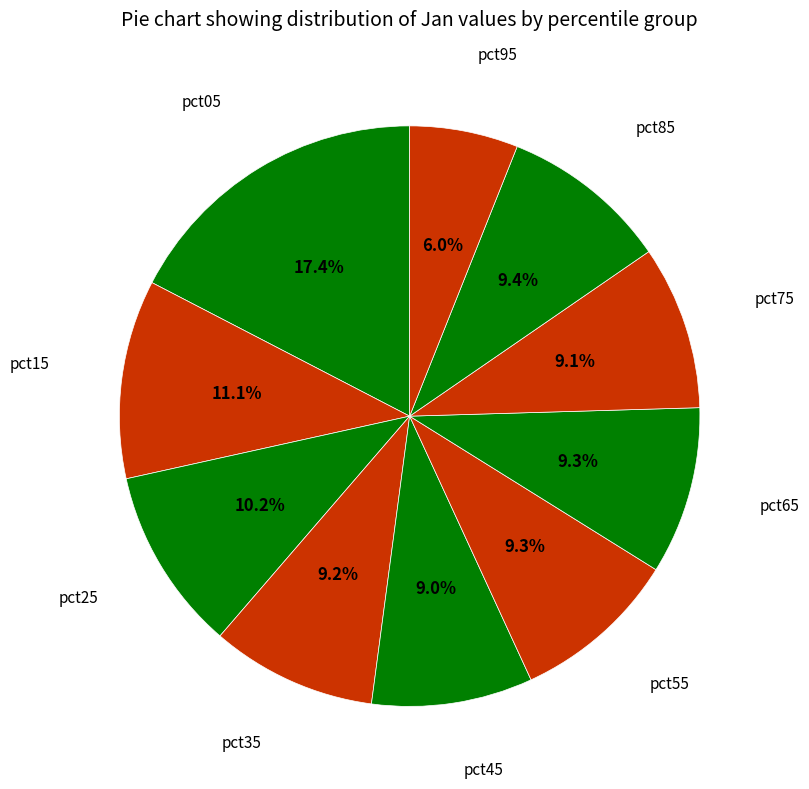

How many segments does this pie chart have?

10